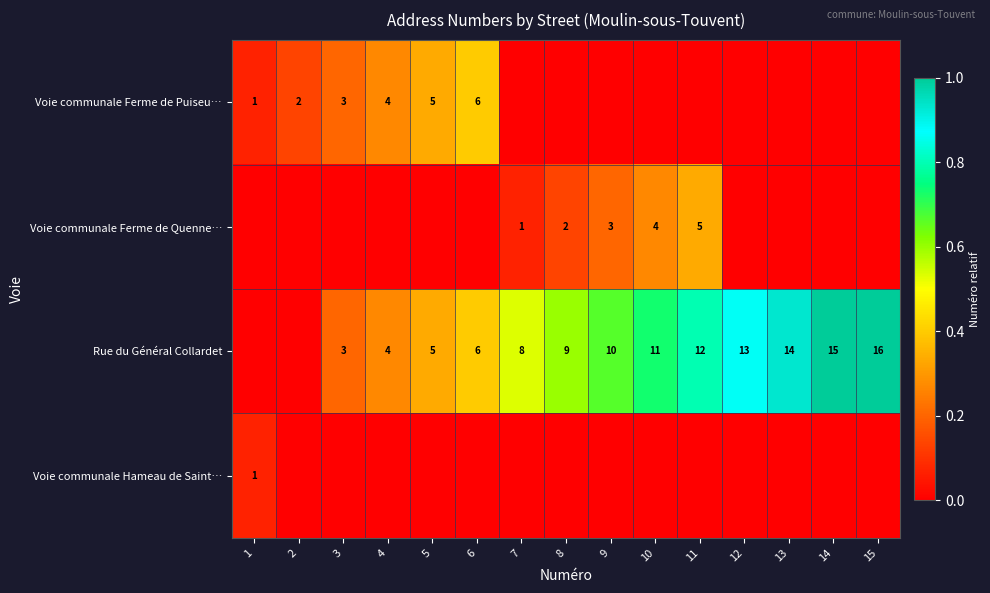

At how many categories does at least one series exceed 0?

15